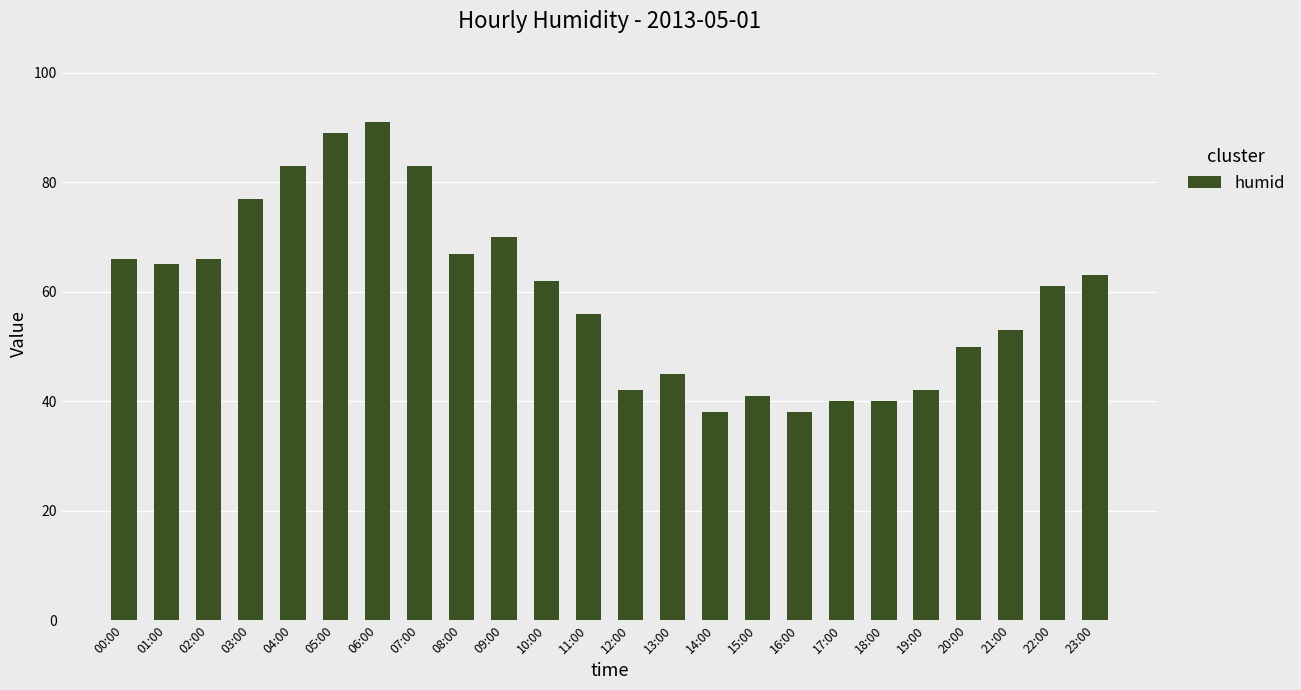

What is the label of the 6th bar from the left?

05:00